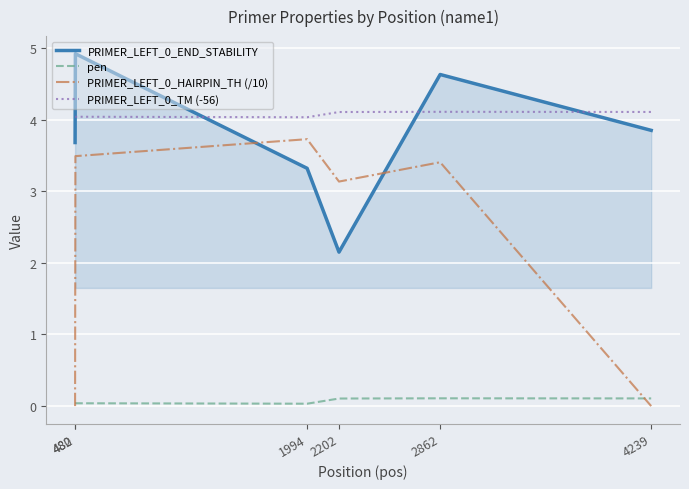

How many series are shown in this chart?

4